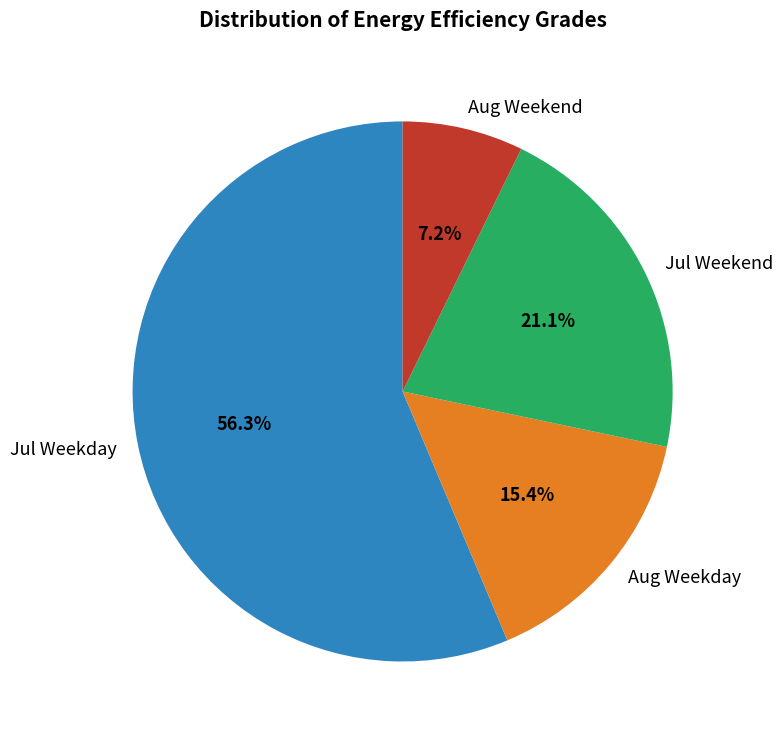

Does Jul Weekday account for over 50% of the chart?

Yes